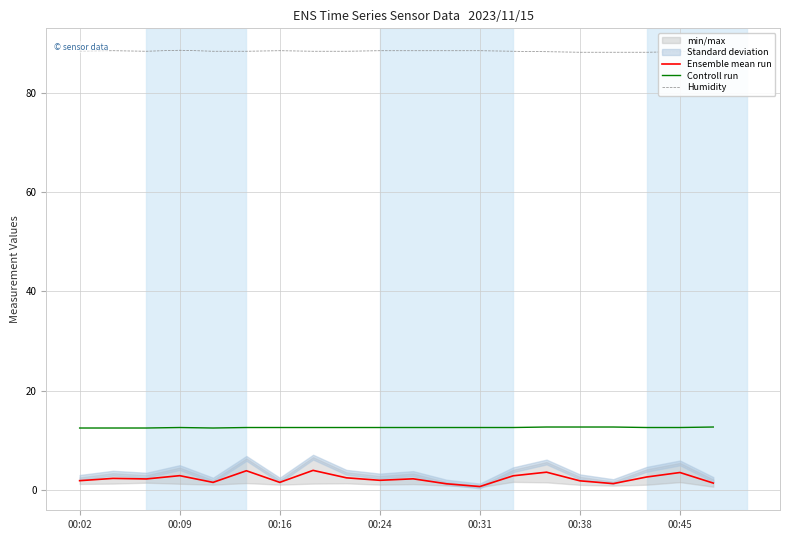

What is the value of the Humidity point at the 17th from the left?

88.2